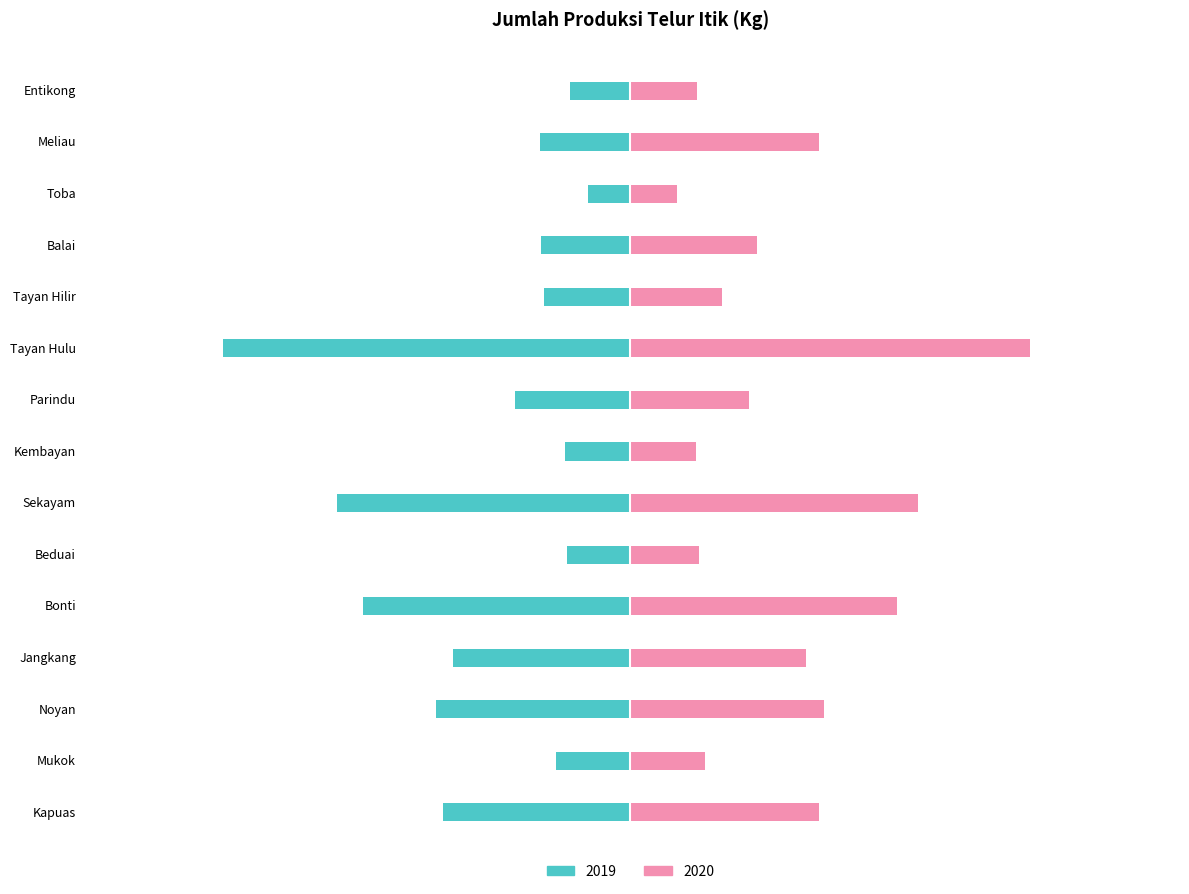

Does the chart contain any negative values?

Yes